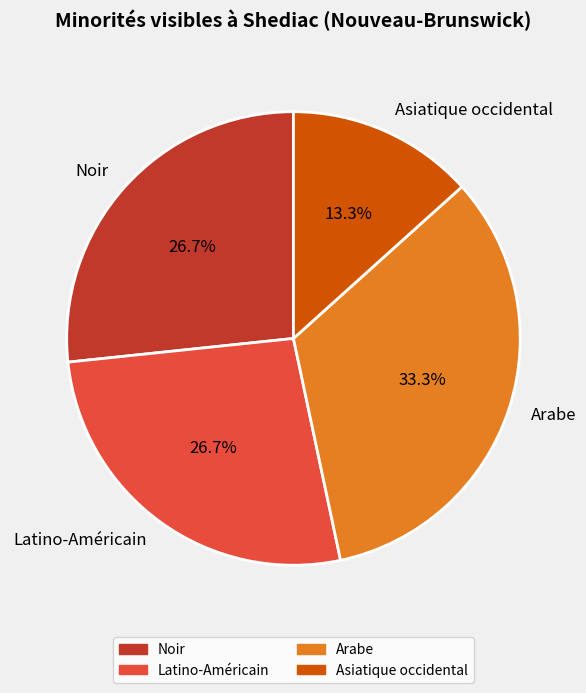

To the nearest percent, what is the difference between the Noir and Arabe slice percentages?

7%